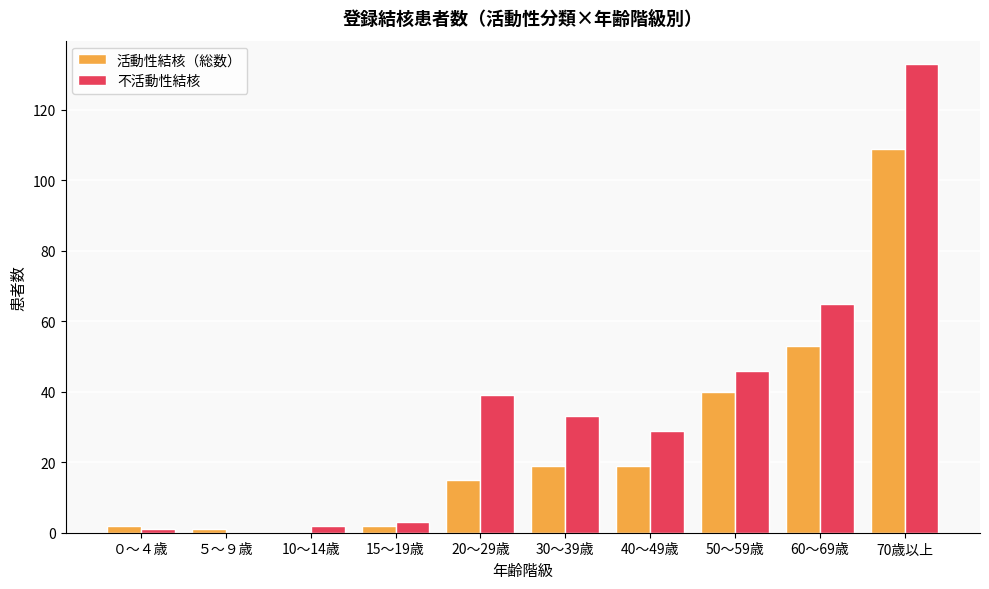

Is it true that 不活動性結核 equals 83 at 50～59歳?

False